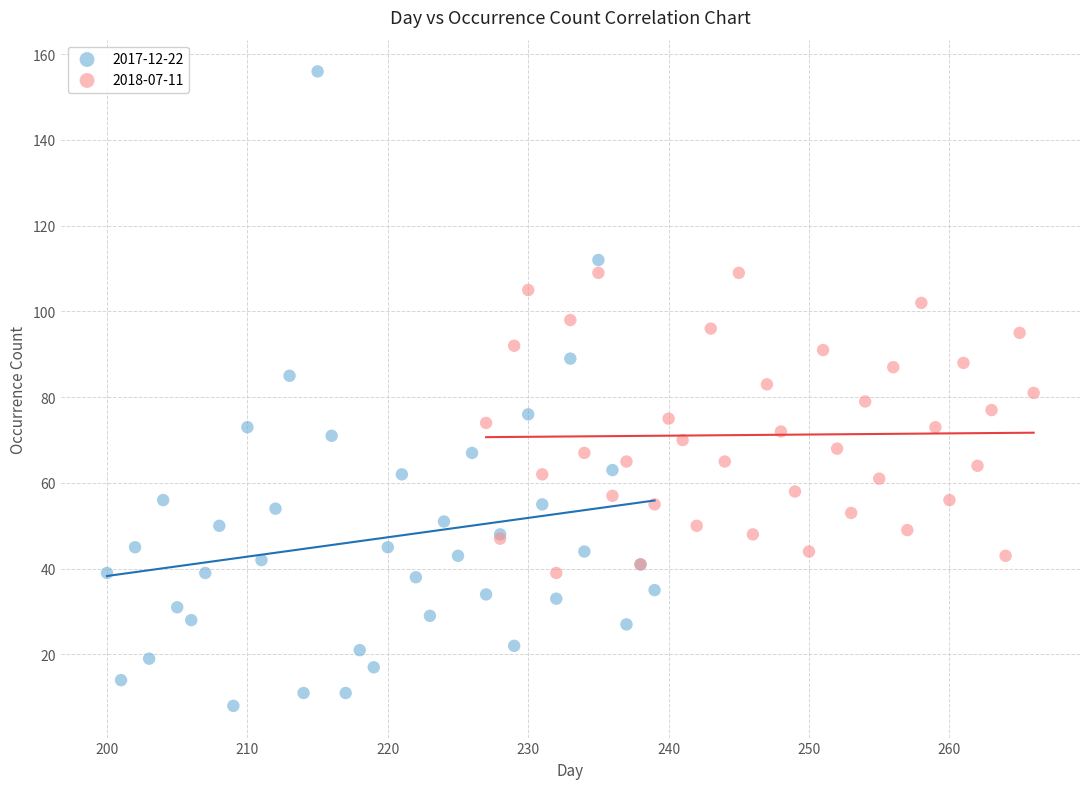

Which series contains the lowest Y value?

2017-12-22